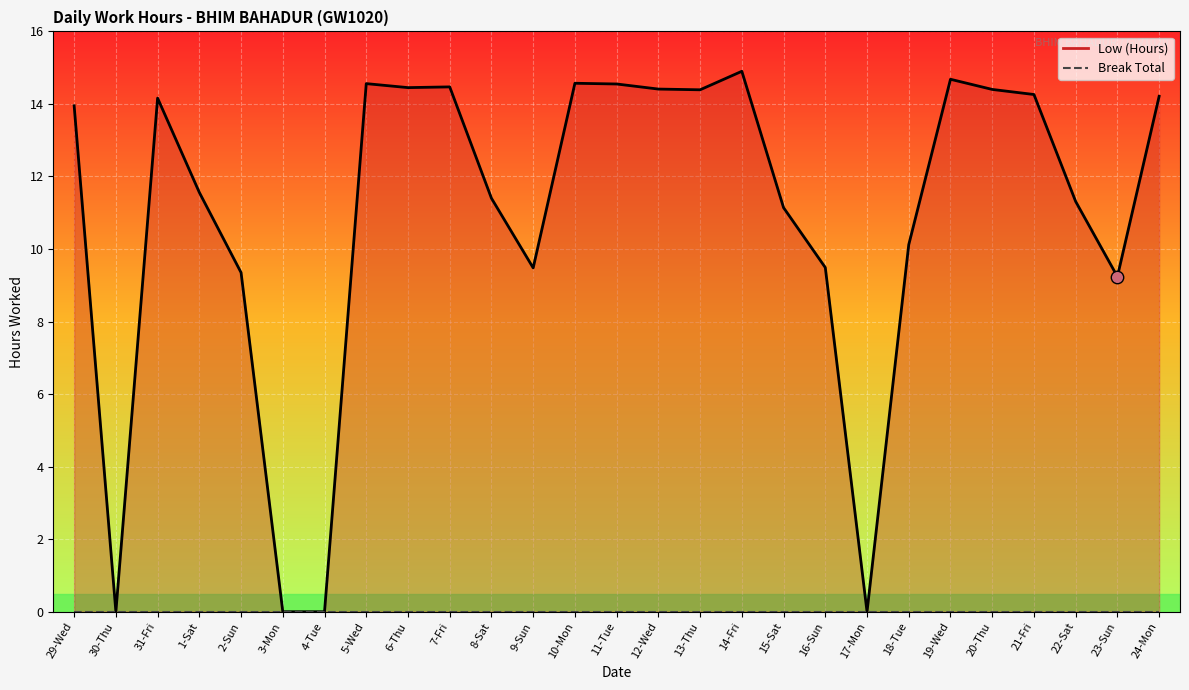

What is the change in value from 1-Sat to 23-Sun?

-2.3